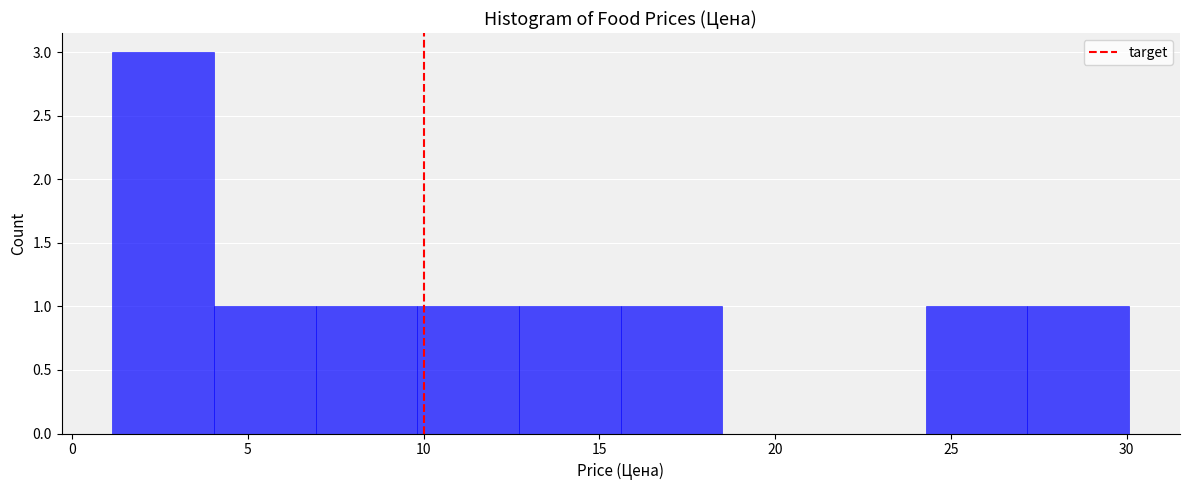

Reading left to right, list every bar in this chart as the range it spans on the x-axis followed by its height. Neither the bar edges nor the heights are printed on the chart, so give them approximately, as read against the axes.

1.0 to 4.0: 3
4.0 to 7.0: 1
7.0 to 10.0: 1
10.0 to 12.5: 1
12.5 to 15.5: 1
15.5 to 18.5: 1
18.5 to 21.5: 0
21.5 to 24.5: 0
24.5 to 27.0: 1
27.0 to 30.0: 1